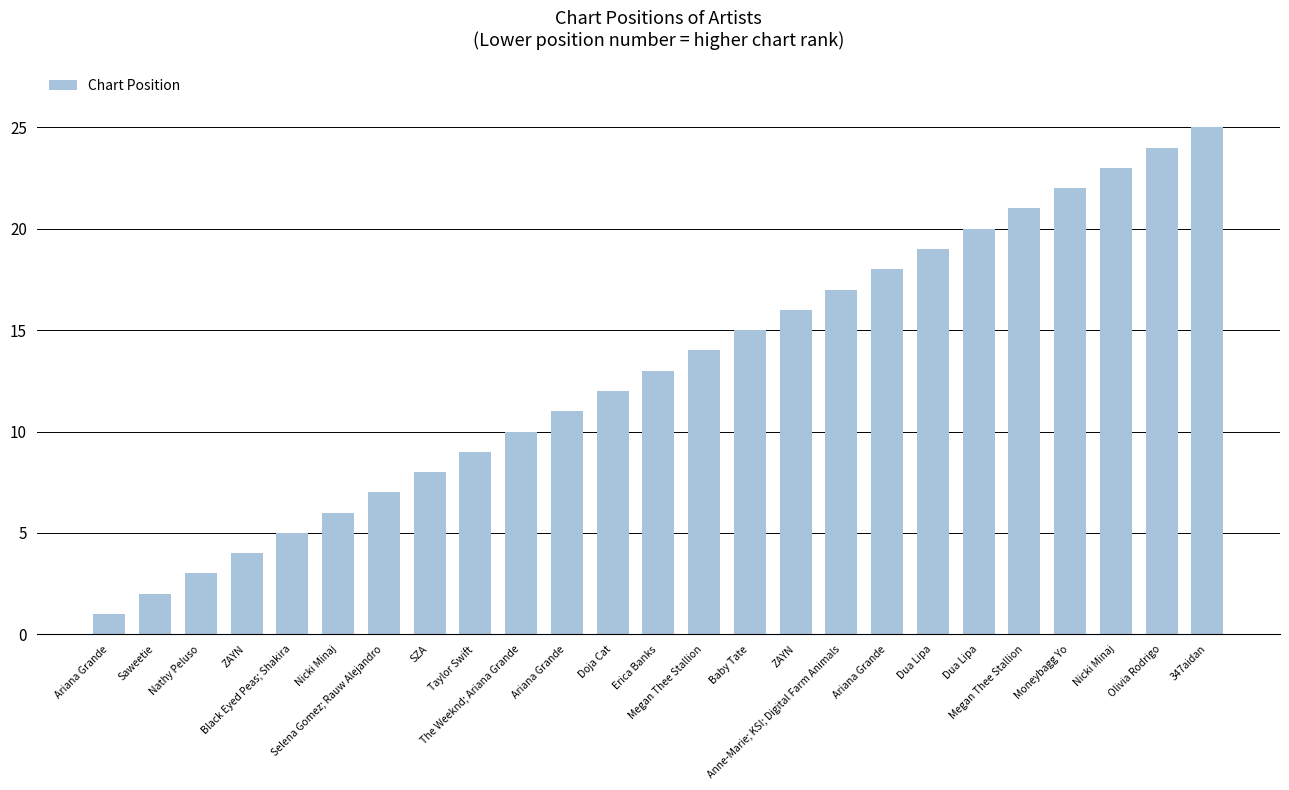

Reading right to left, what are all the values shown in this chart?

347aidan=25	Olivia Rodrigo=24	Nicki Minaj=23	Moneybagg Yo=22	Megan Thee Stallion=21	Dua Lipa=20	Dua Lipa=19	Ariana Grande=18	Anne-Marie; KSI; Digital Farm Animals=17	ZAYN=16	Baby Tate=15	Megan Thee Stallion=14	Erica Banks=13	Doja Cat=12	Ariana Grande=11	The Weeknd; Ariana Grande=10	Taylor Swift=9	SZA=8	Selena Gomez; Rauw Alejandro=7	Nicki Minaj=6	Black Eyed Peas; Shakira=5	ZAYN=4	Nathy Peluso=3	Saweetie=2	Ariana Grande=1